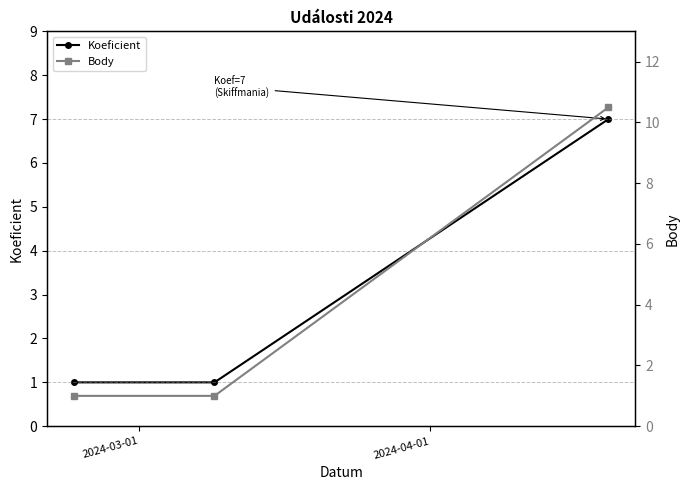

List the series in order of their overall mean, highest first.

Body, Koeficient